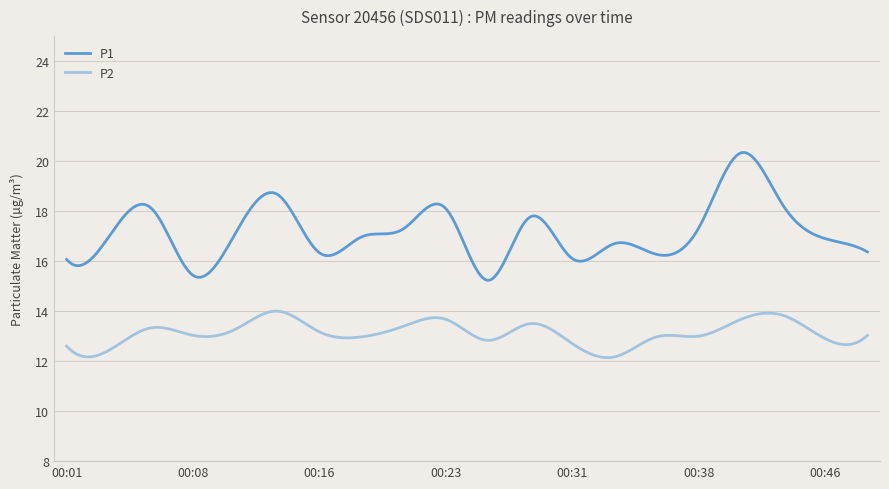

What is the average value of the P2 series?

13.1